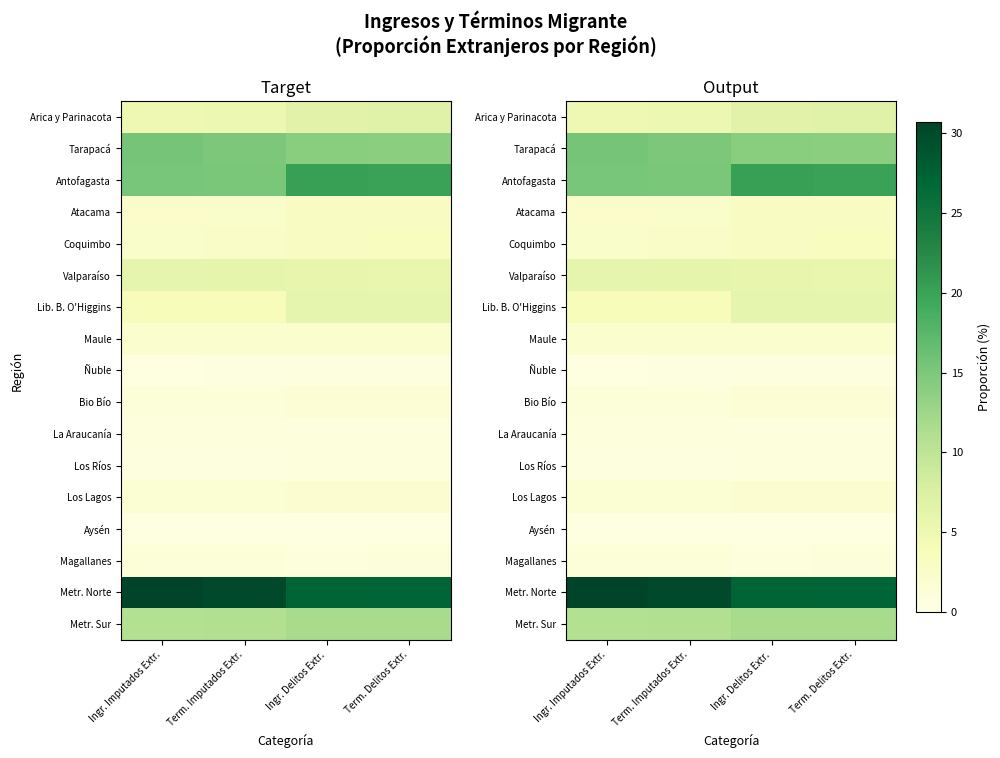

Which series changed the most between Term. Imputados Extr. and Term. Delitos Extr.?

Antofagasta